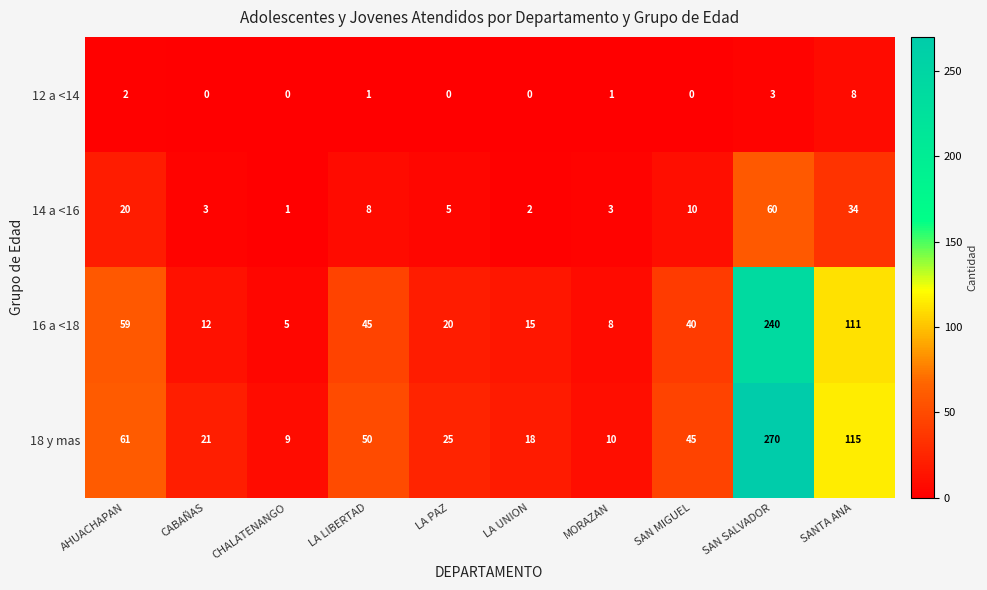

True or false: 12 a <14 has a value of 0 at LA LIBERTAD.

False